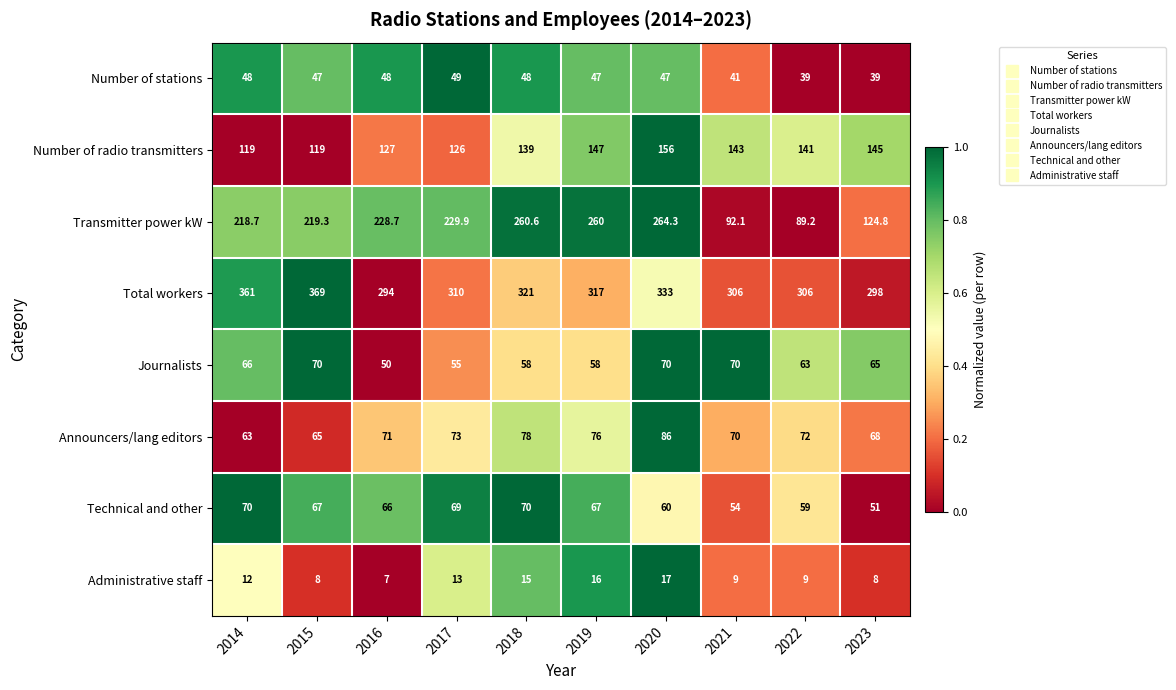

Count the number of categories in the chart.

10